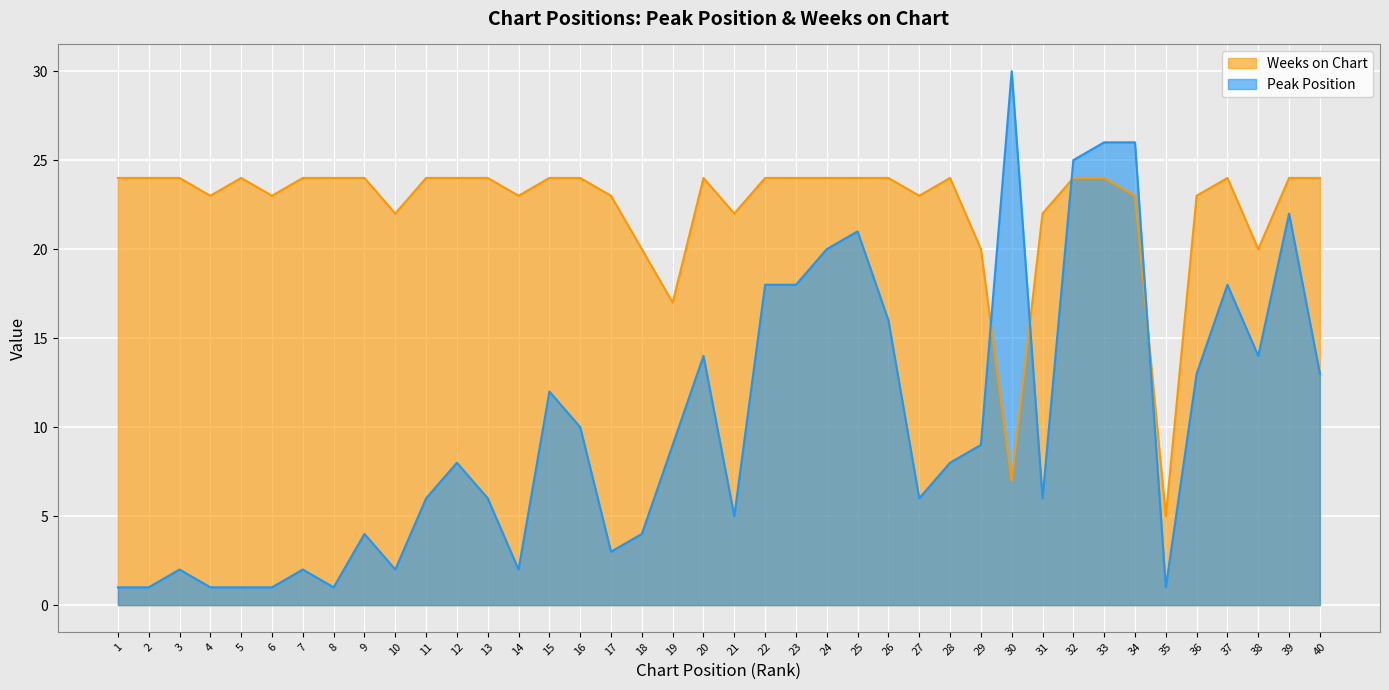

Which series has the largest total across all categories?

Weeks on Chart